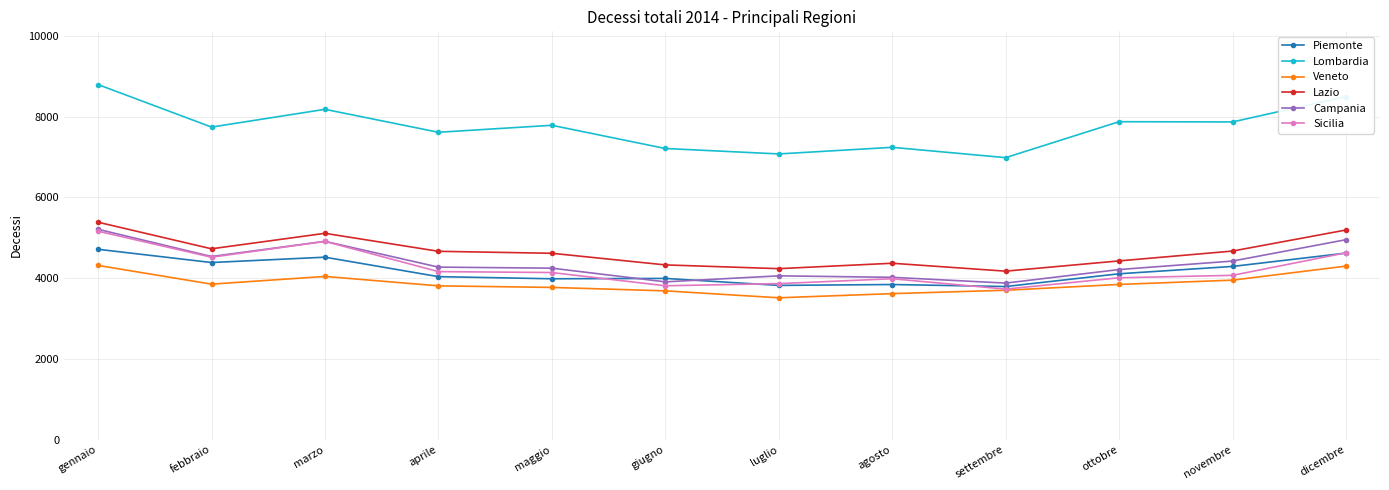

What is the average value of the Veneto series?

3866